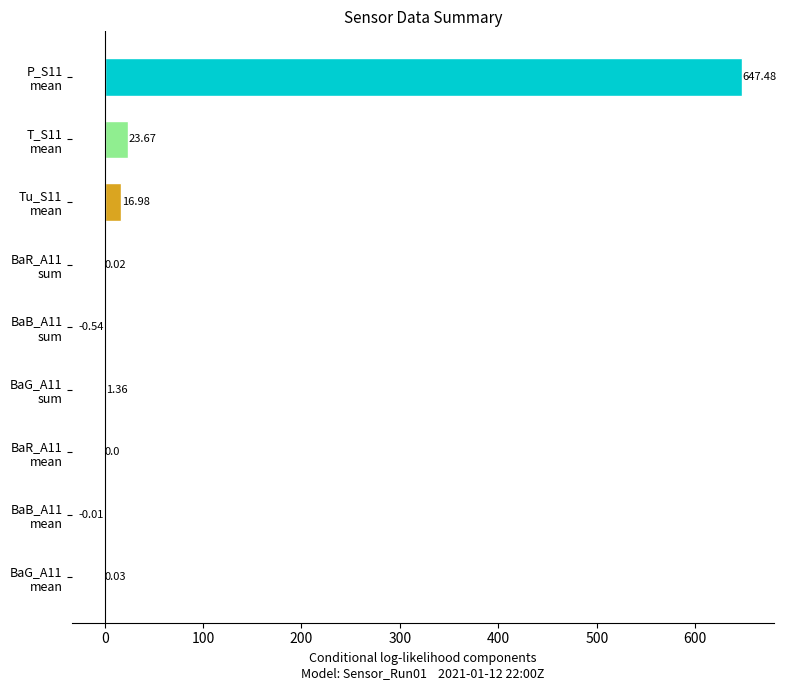

What is the sum of all values?

689.0